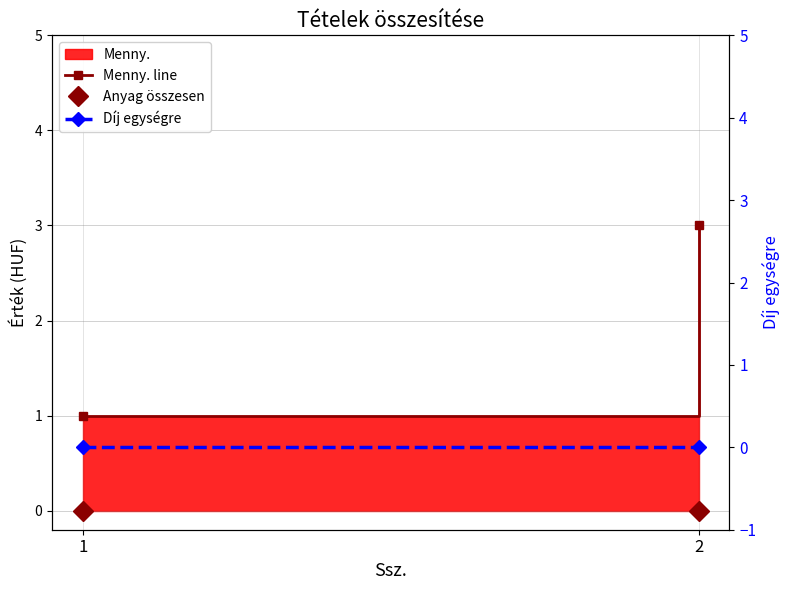

The Díj egységre series shows 0 at 2. True or false?

True